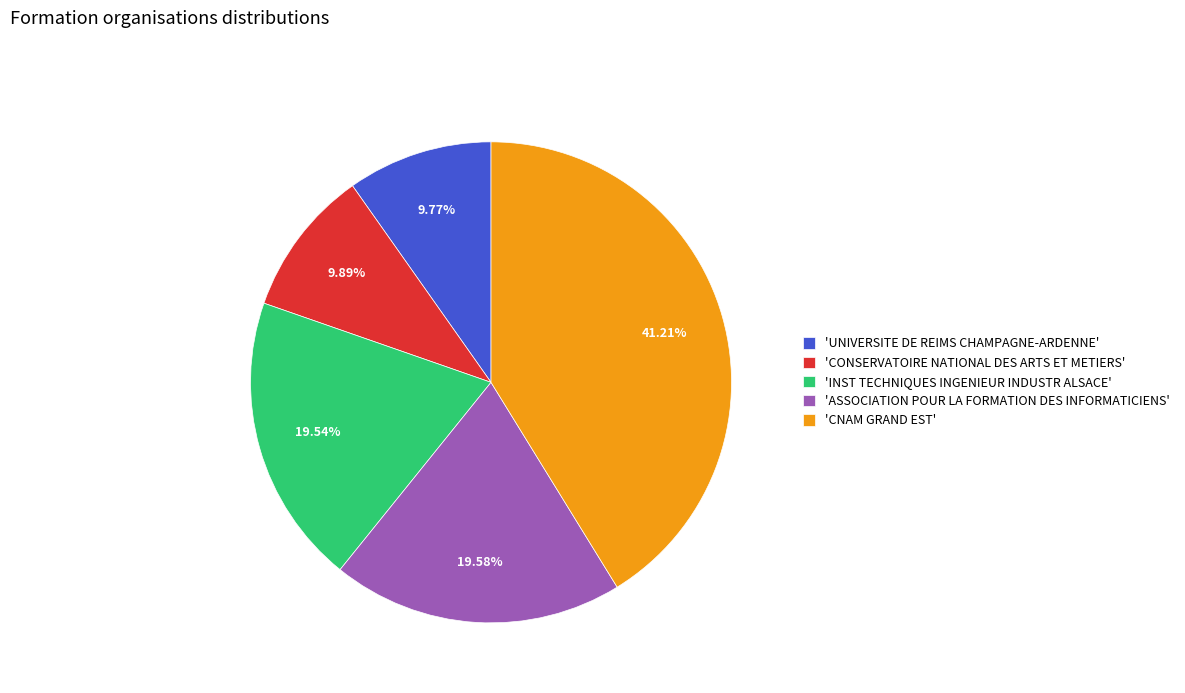

Is the sum of 'CONSERVATOIRE NATIONAL DES ARTS ET METIERS' and 'INST TECHNIQUES INGENIEUR INDUSTR ALSACE' greater than half?

No